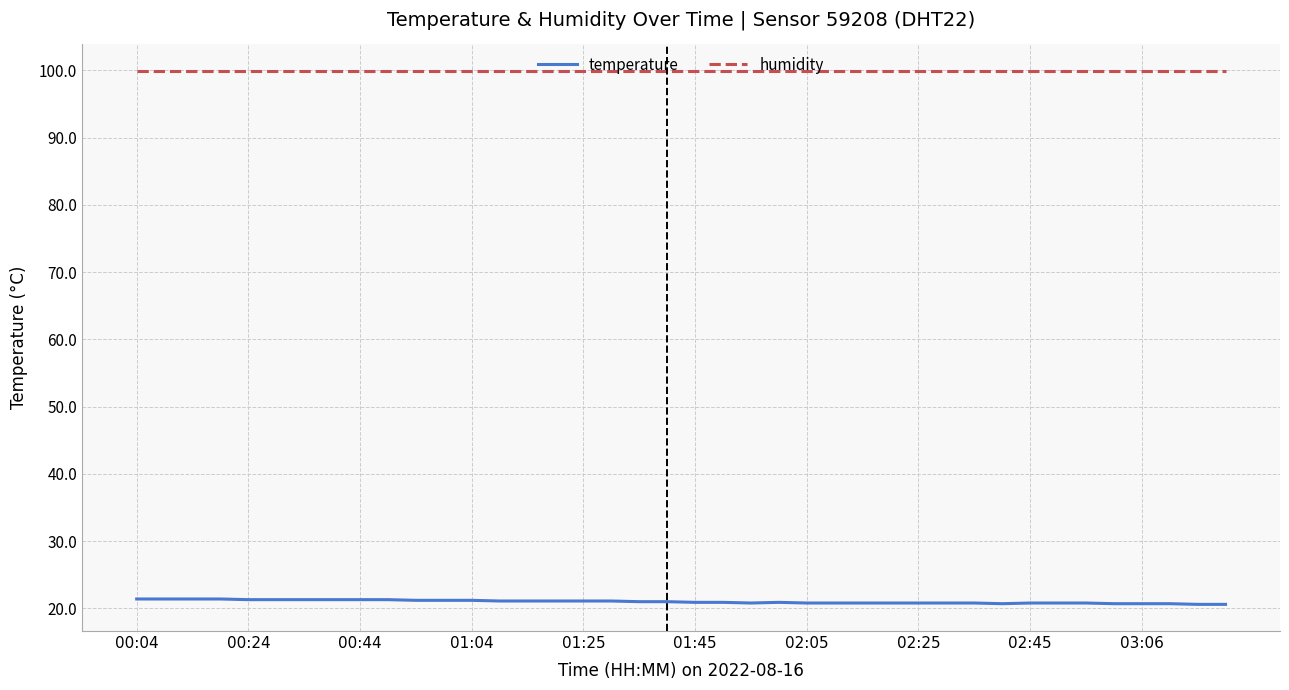

Rank the series by their average value, from highest to lowest.

humidity, temperature